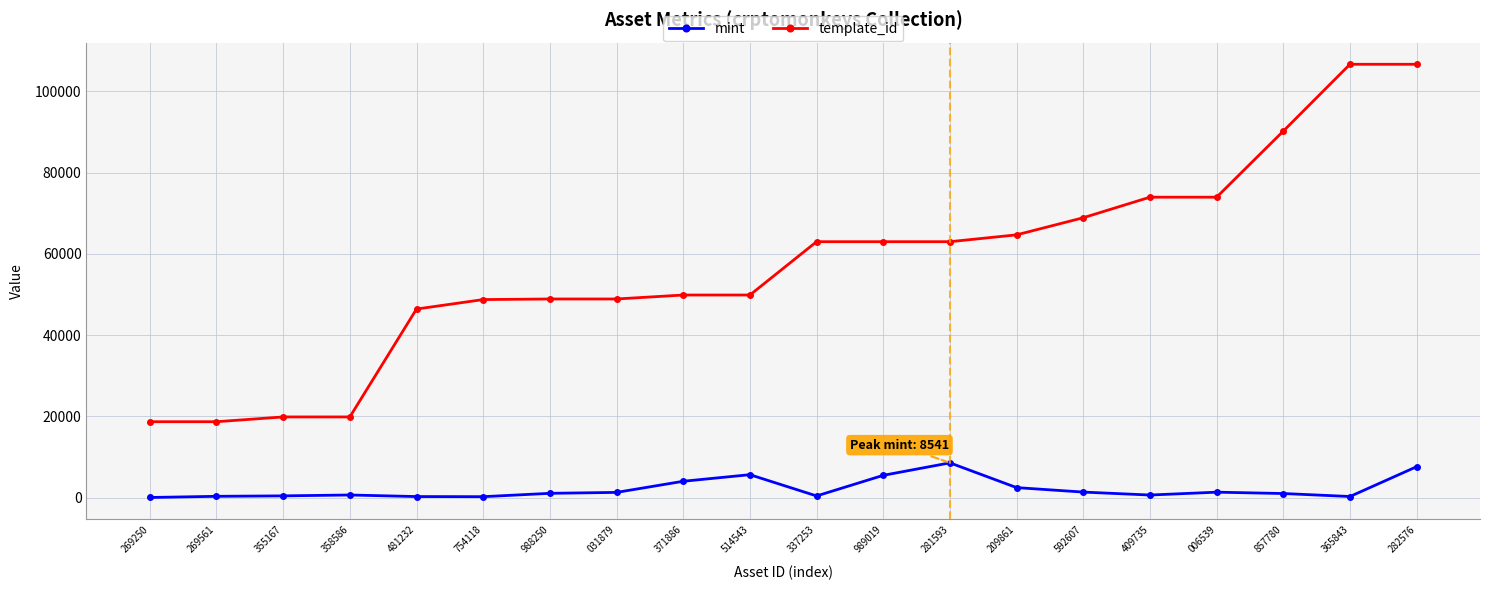

Does the chart have visible grid lines?

Yes